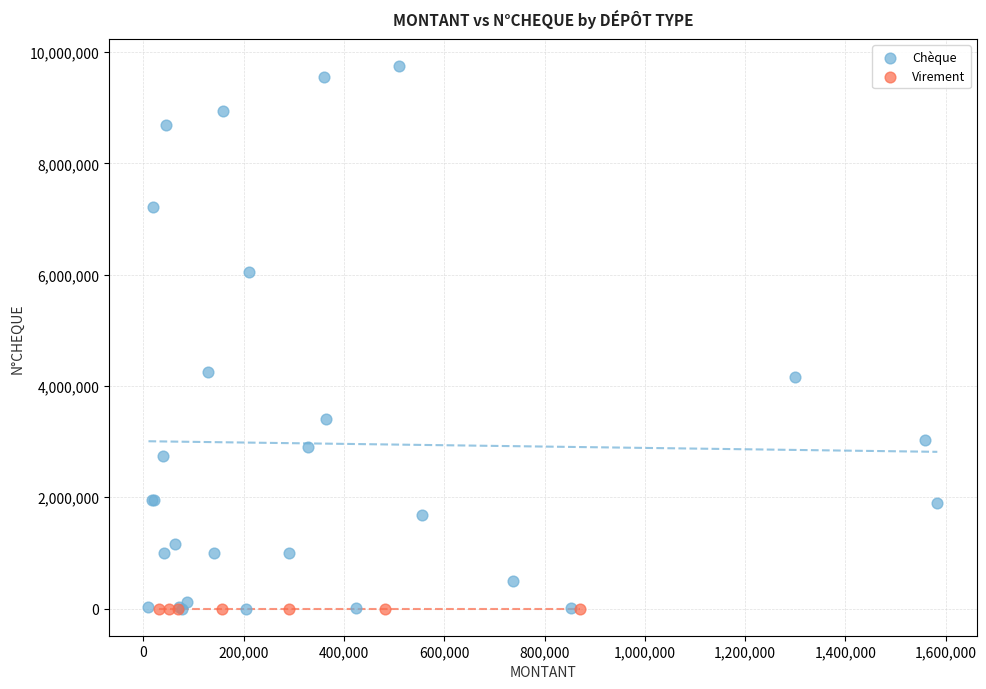

Which series reaches the maximum Y coordinate?

Chèque